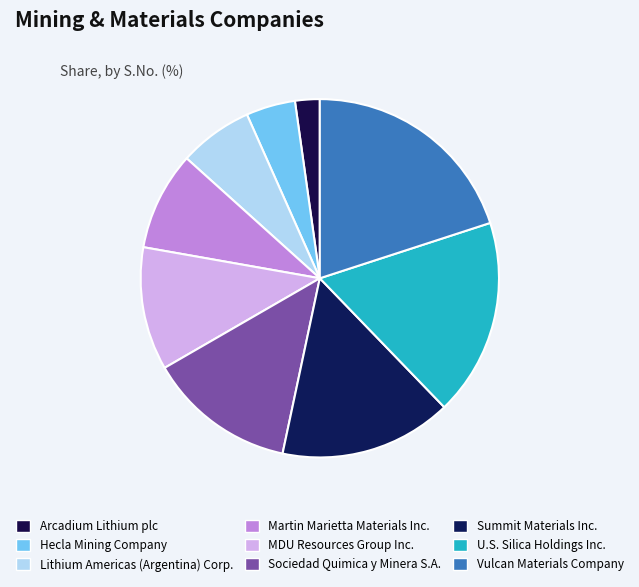

Which slice is the smallest?

Arcadium Lithium plc